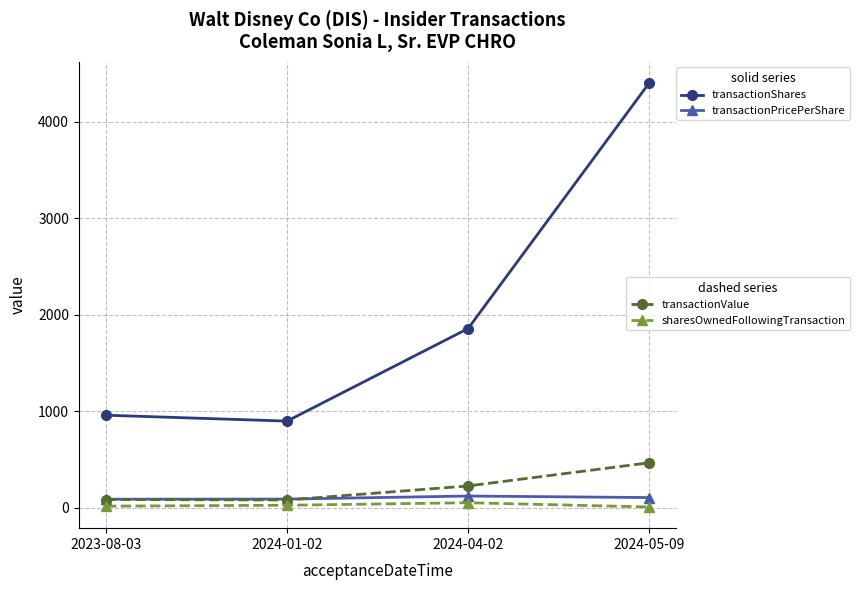

What is the label of the 3rd point from the right?

2024-01-02